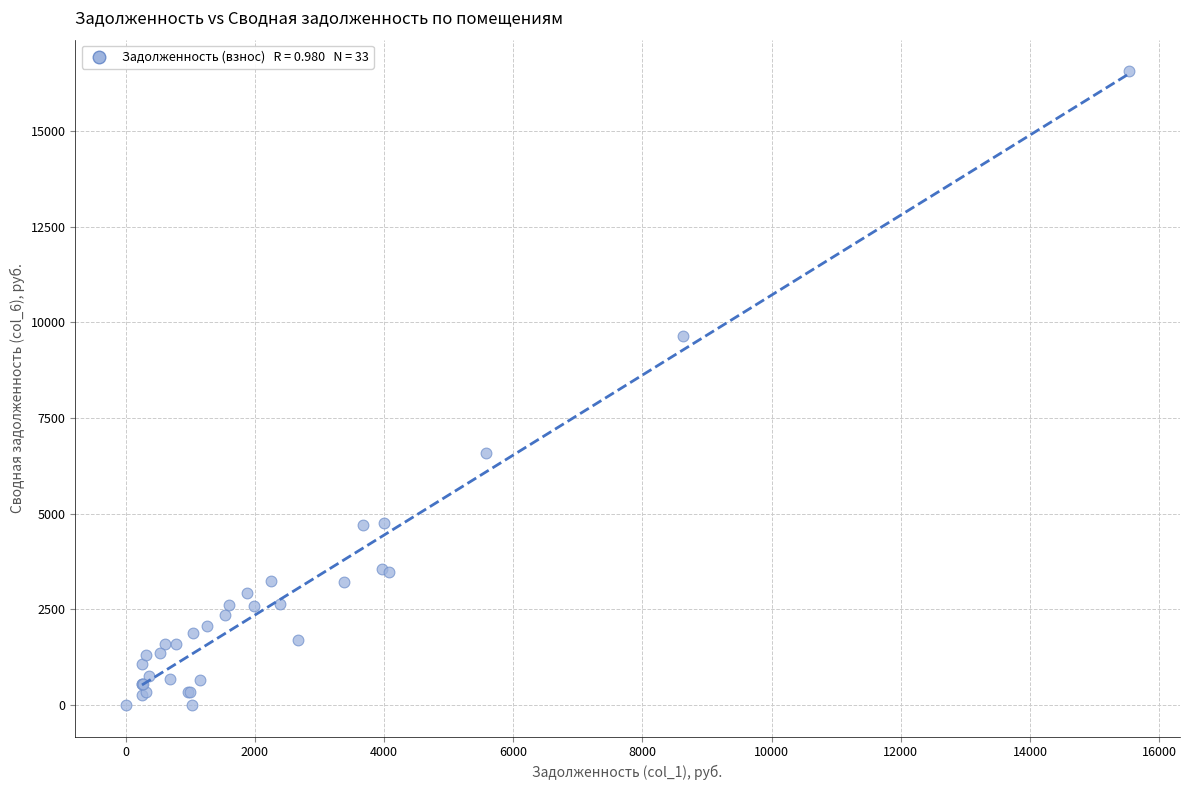

What Y value in the scatter plot is closest to 8282?

9639.1